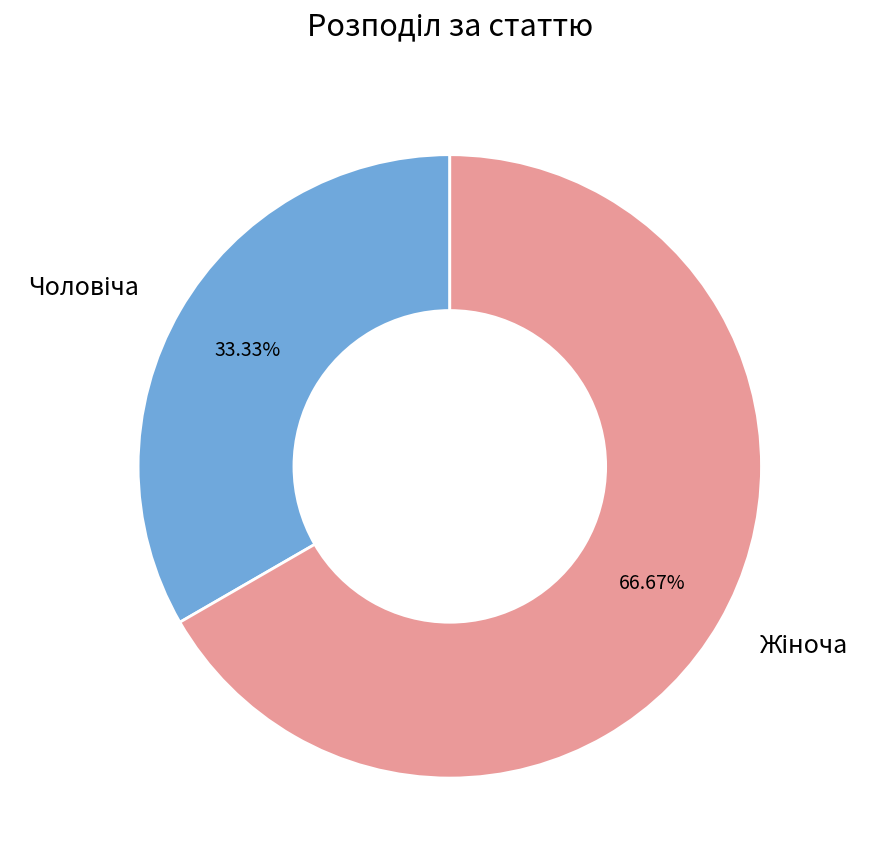

Is there any slice that represents more than half of the pie?

Yes